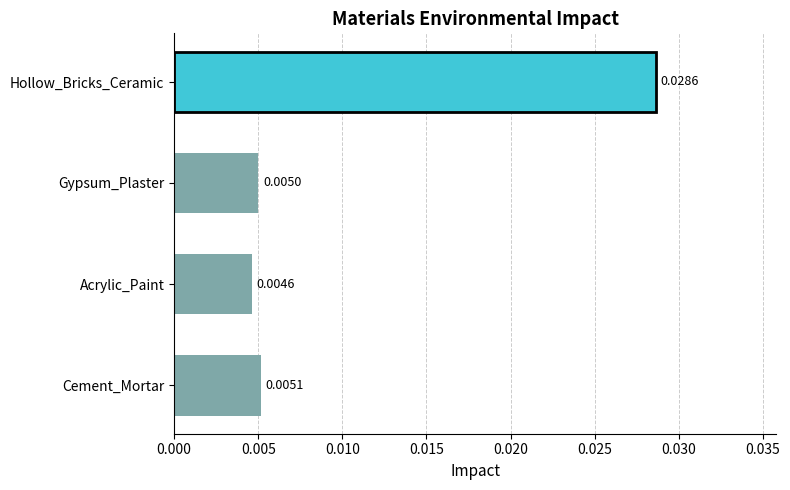

Which label corresponds to the smallest value in the chart?

Acrylic_Paint